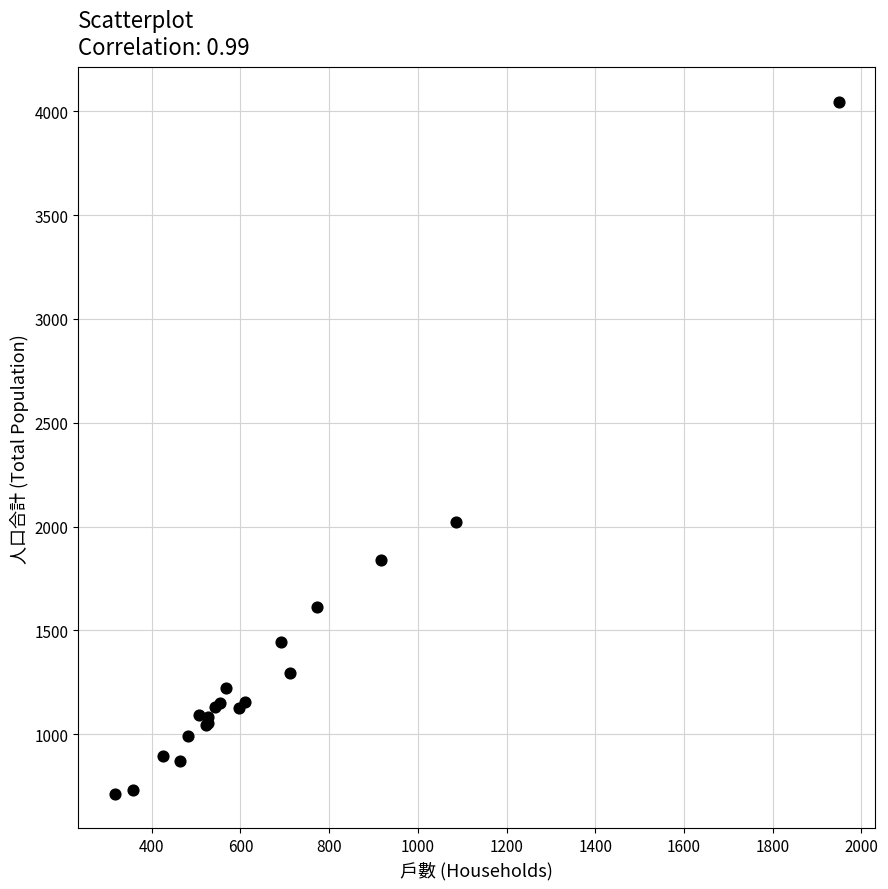

What Y value in the scatter plot is closest to 2379?

2022